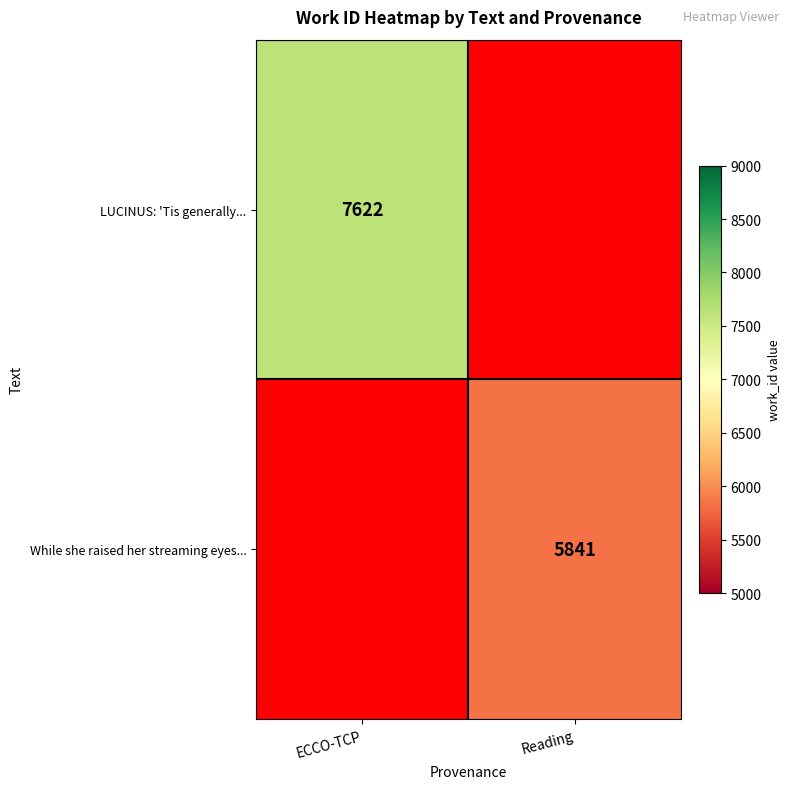

Is the value of LUCINUS: 'Tis generally... at ECCO-TCP greater than the value of While she raised her streaming eyes... at Reading?

Yes